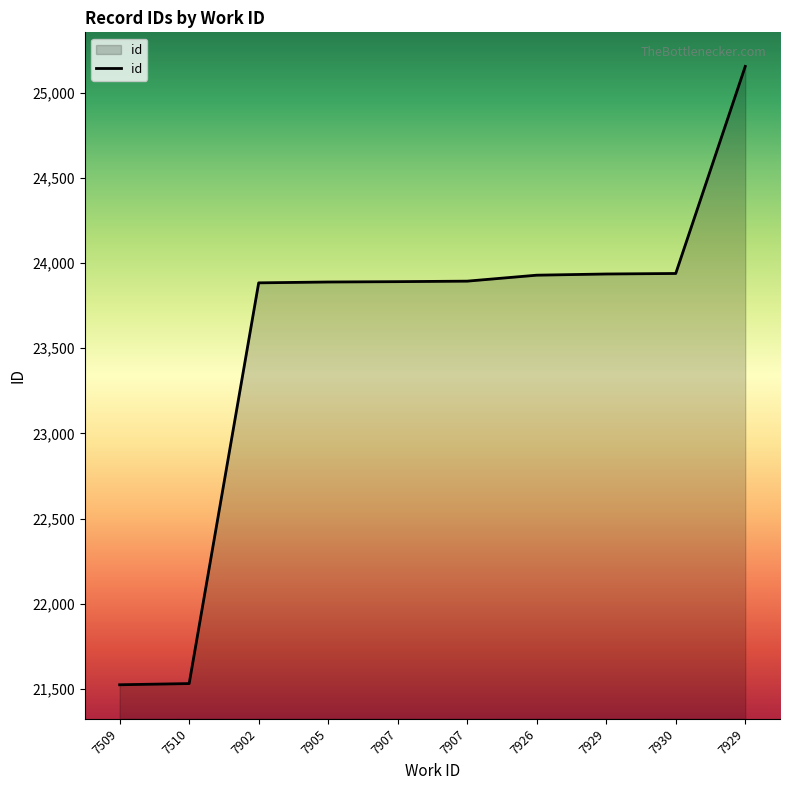

What is the label of the 1st point from the left?

7509